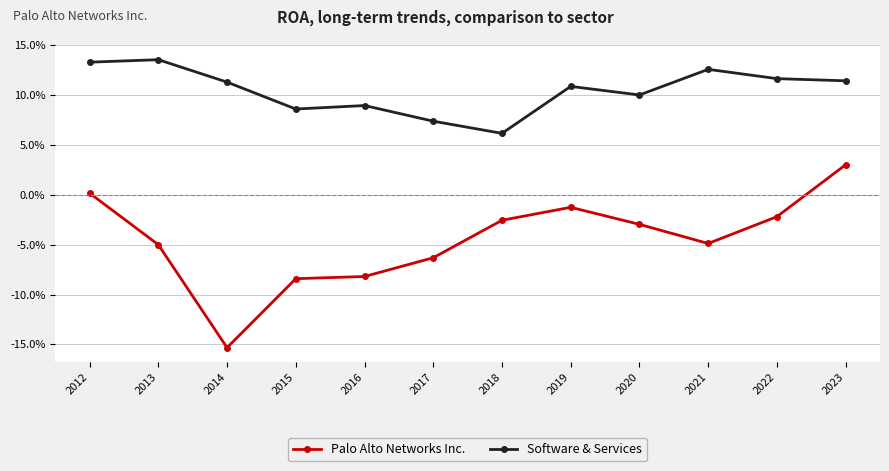

List the series in order of their peak value, lowest first.

Palo Alto Networks Inc., Software & Services